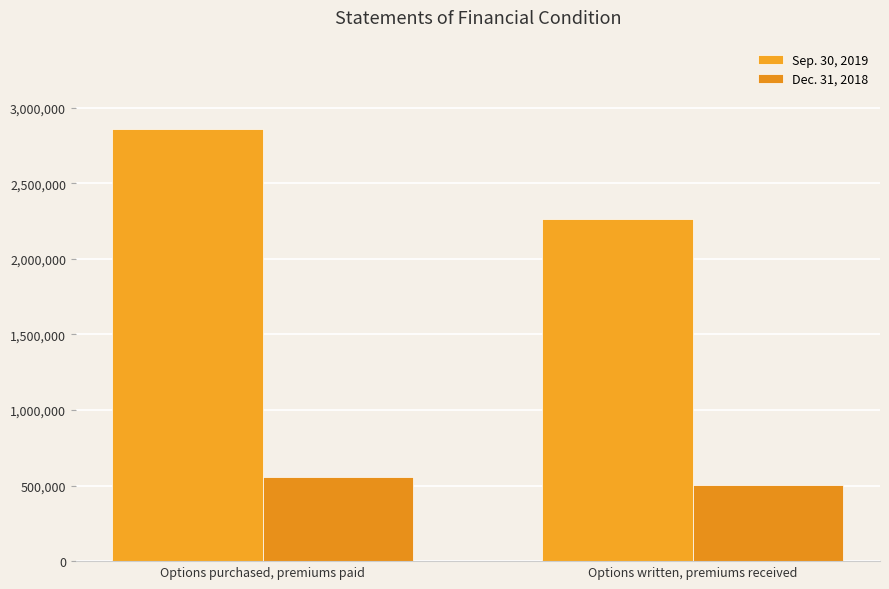

At how many categories does at least one series exceed 1715691?

2